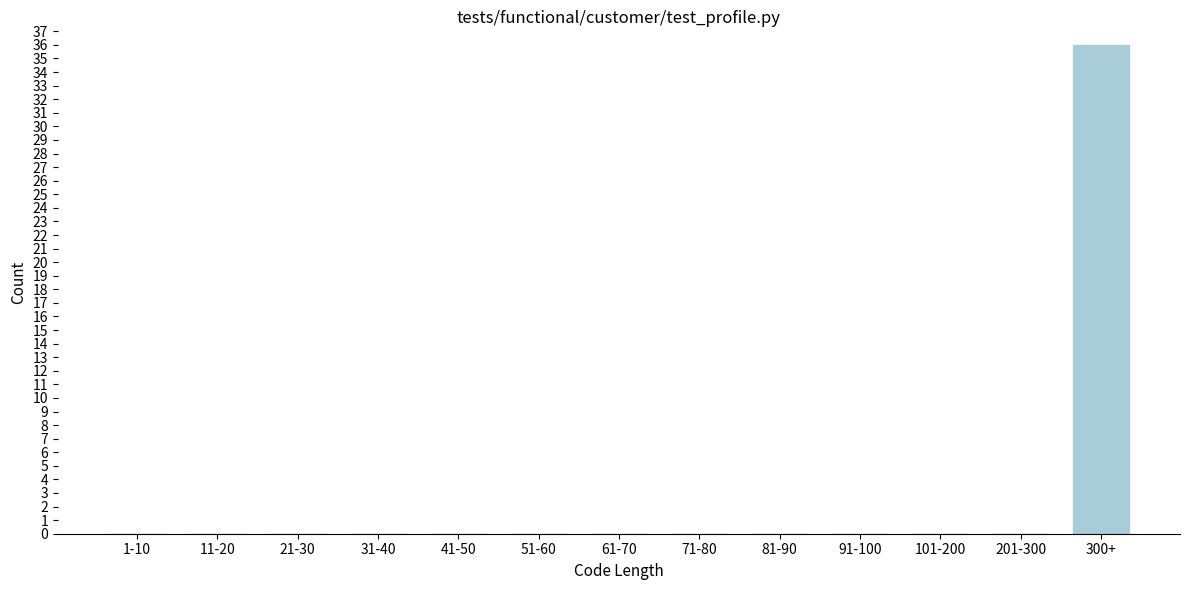

Reading right to left, what are all the values shown in this chart?

300+=36	201-300=0	101-200=0	91-100=0	81-90=0	71-80=0	61-70=0	51-60=0	41-50=0	31-40=0	21-30=0	11-20=0	1-10=0